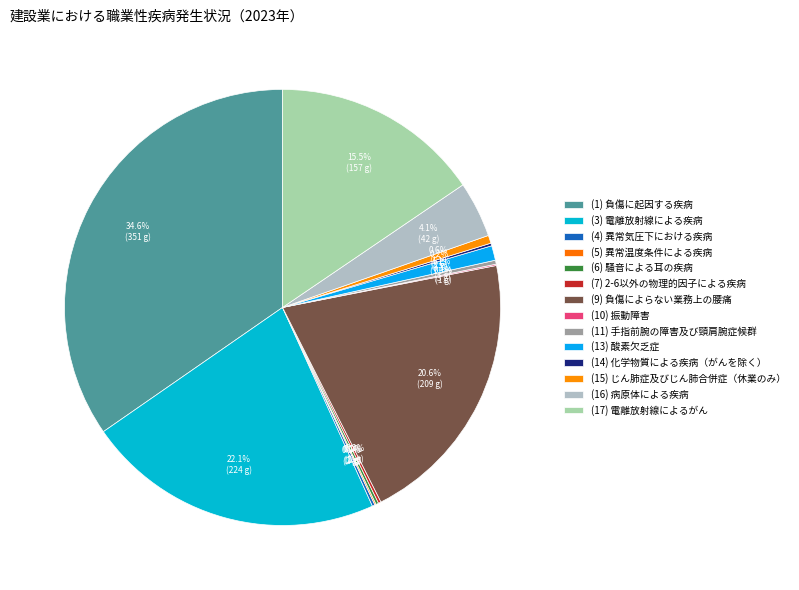

What portion of the pie excludes (15) じん肺症及びじん肺合併症（休業のみ）?

99.4%